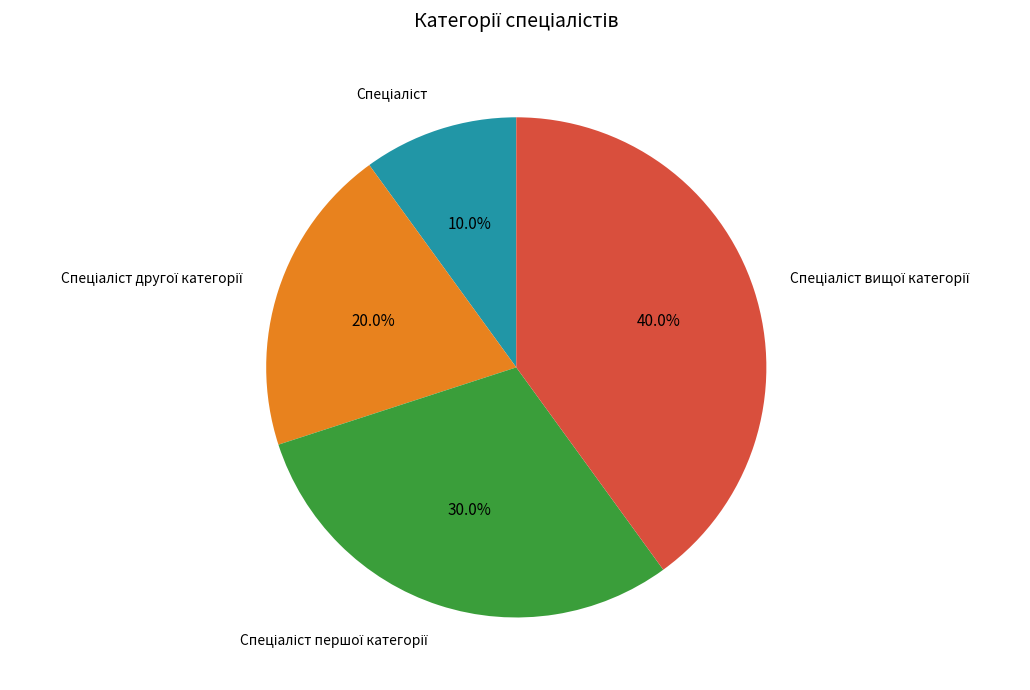

How many slices are in this pie chart?

4